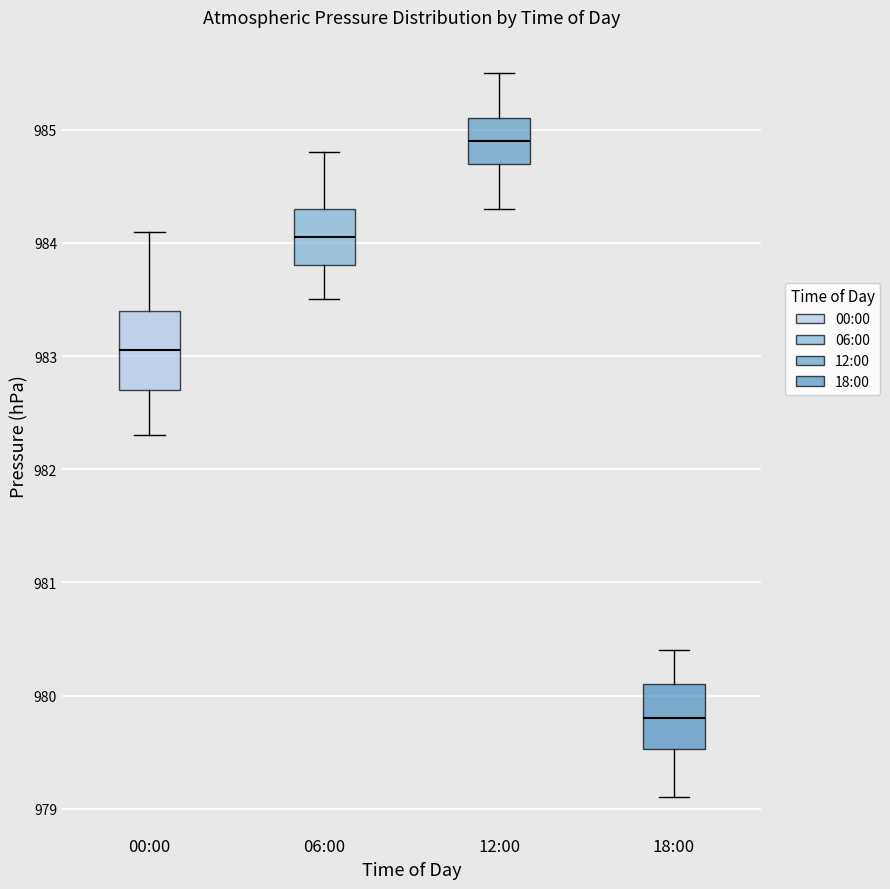

Reading left to right, read every box against the y-axis: the position of its median line, the range the box covers, and the ends of its whiskers. The values are not printed on the chart, so give them approximately, as read against the axis.

00:00: median 983.1, box 982.7 to 983.4, whiskers 982.3 to 984.1
06:00: median 984.1, box 983.8 to 984.3, whiskers 983.5 to 984.8
12:00: median 984.9, box 984.7 to 985.1, whiskers 984.3 to 985.5
18:00: median 979.8, box 979.5 to 980.1, whiskers 979.1 to 980.4